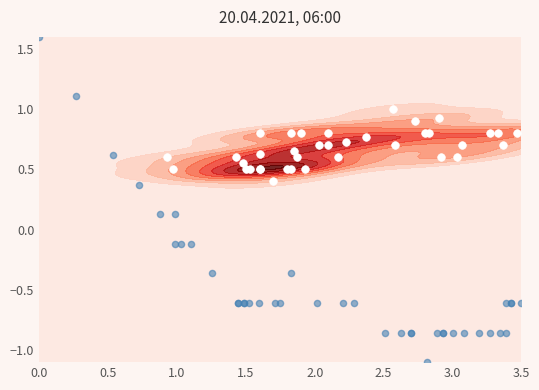

Is it true that SDS particles equals 0.8 at 23?

True